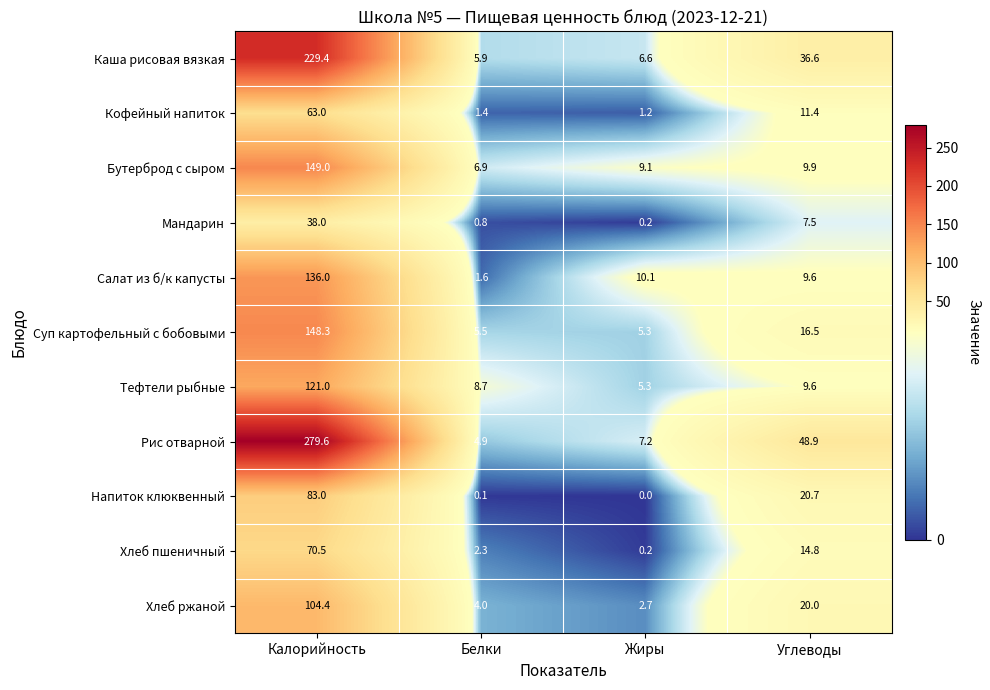

What is the maximum value shown in the chart?

279.6